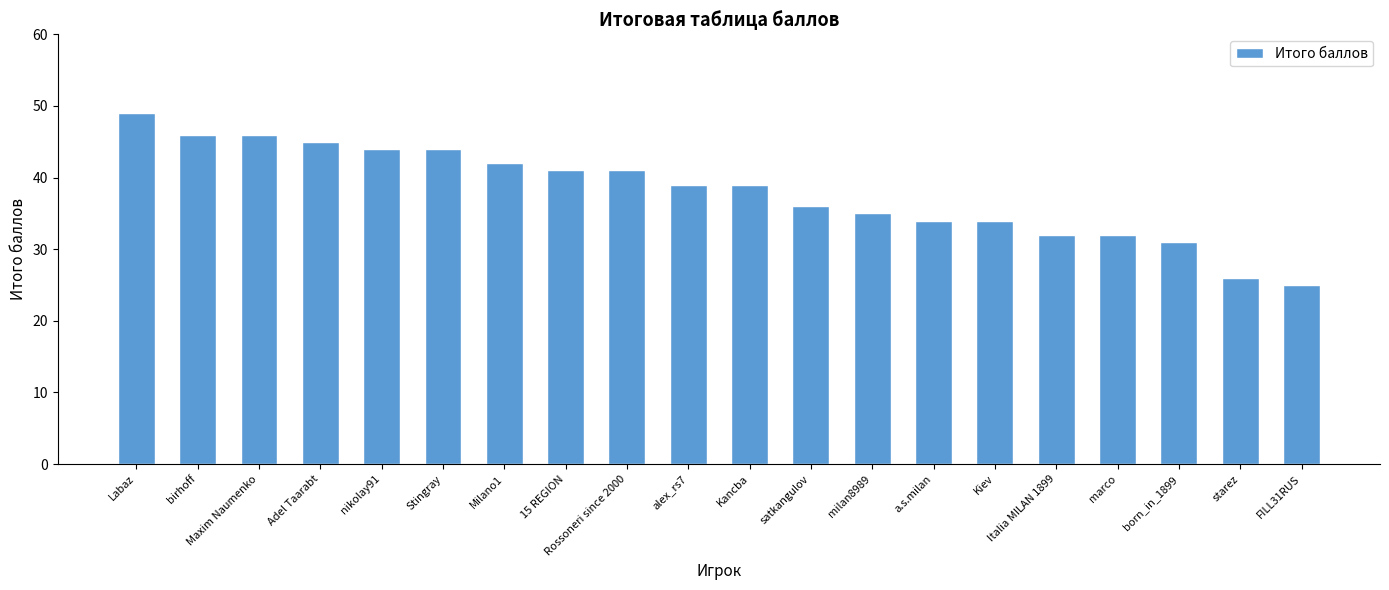

Count the number of data series in this chart.

1